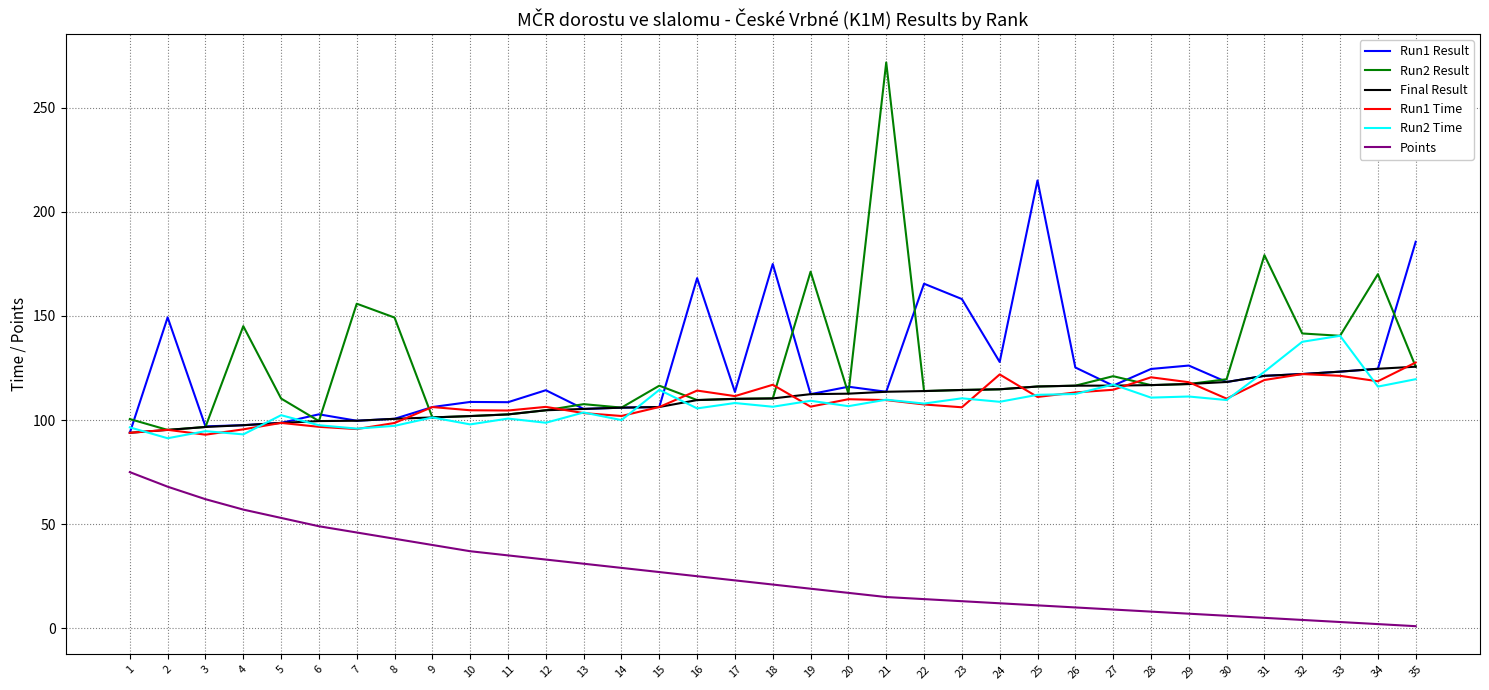

At which category does Run2 Time reach its first local valley?

2